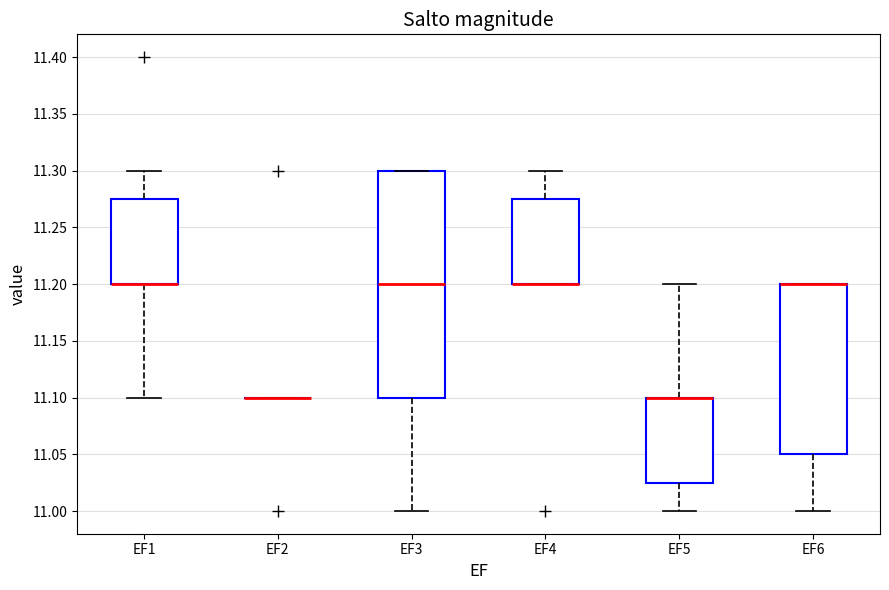

Where is the lower edge of the box for EF1 on the y-axis? The values are not printed on the chart, so give them approximately, as read against the axis.

11.200